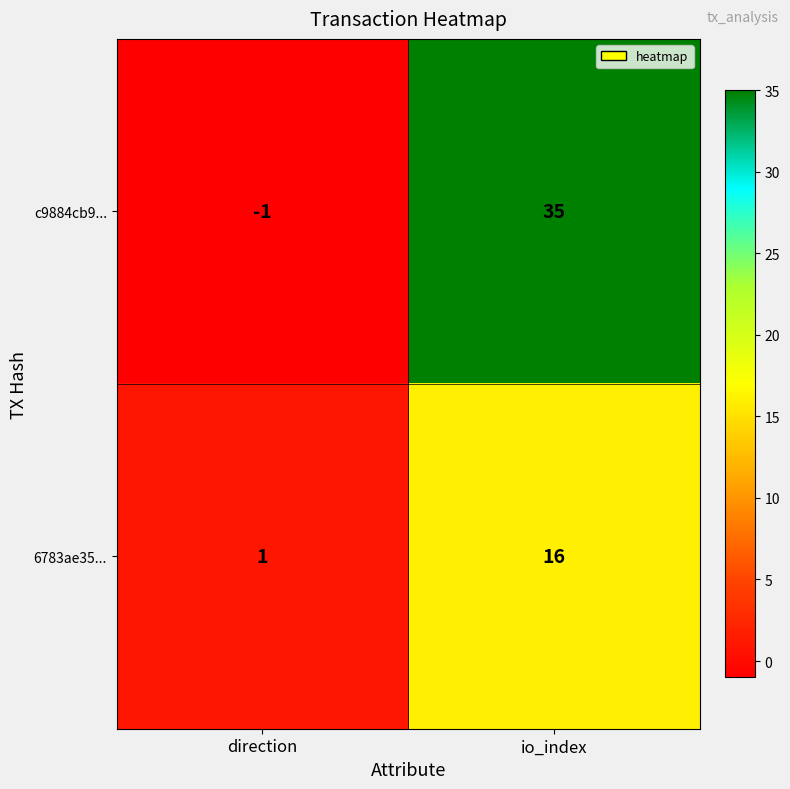

Which category has the lowest value across all series?

direction